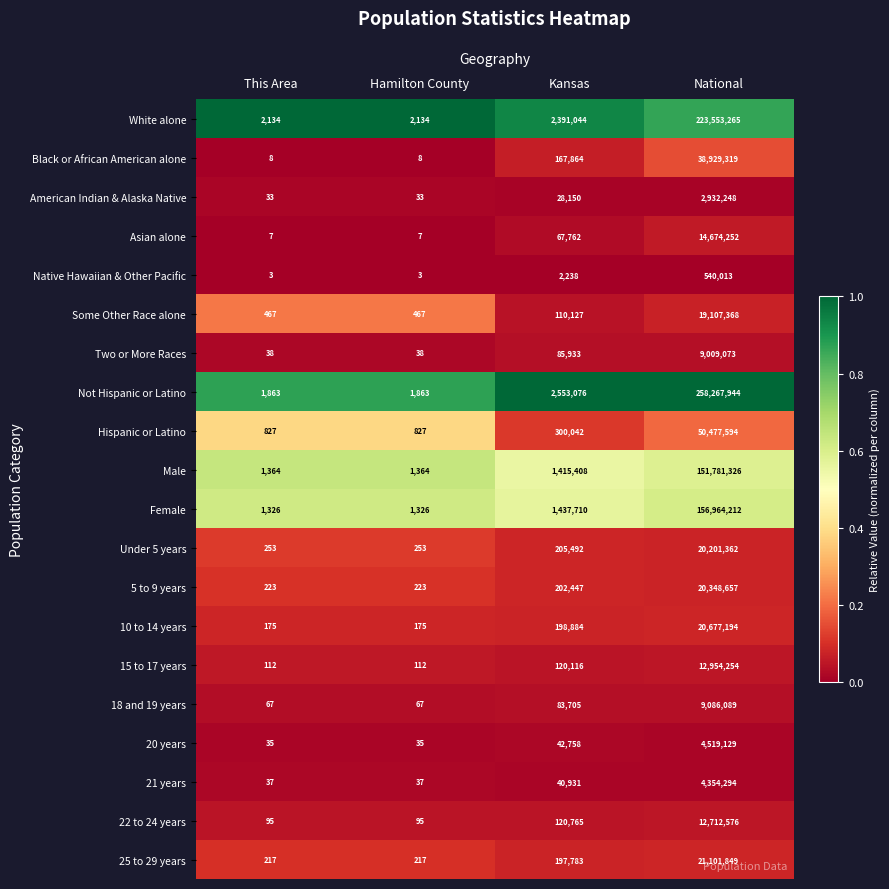

Which label corresponds to the largest value in the chart?

National